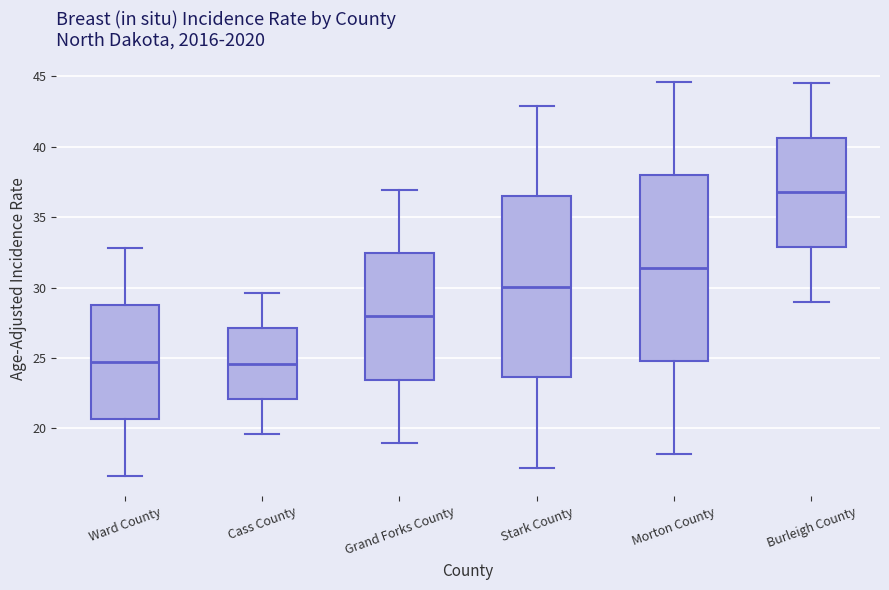

Where does the upper whisker of the box for Burleigh County end on the y-axis? The values are not printed on the chart, so give them approximately, as read against the axis.

44.5